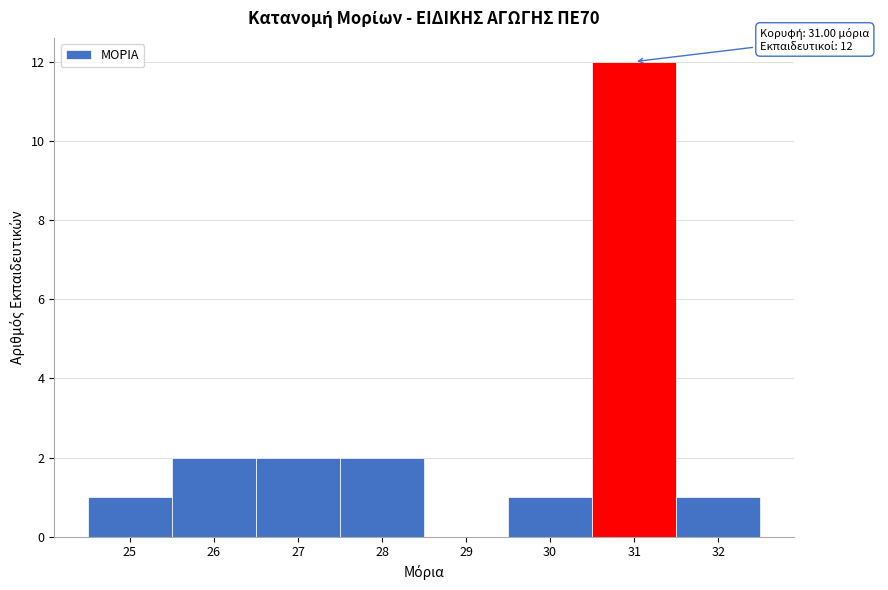

Over which range of the x-axis is the bar tallest?

30.5 to 31.5